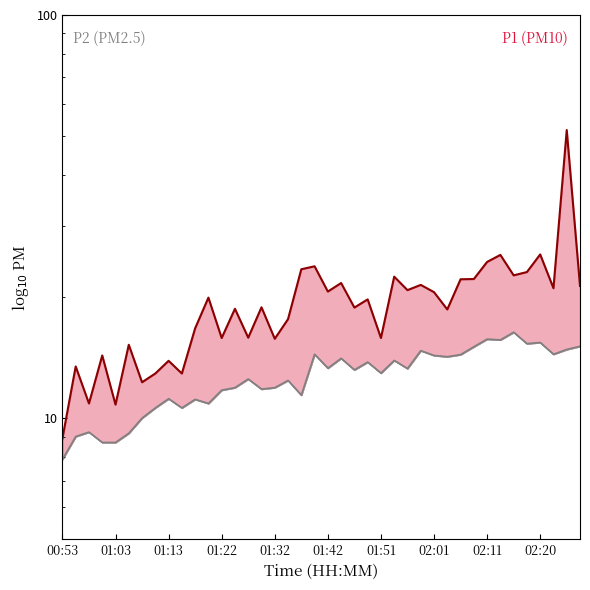

What is the sum of the P1 values at 31 and 25?

44.6